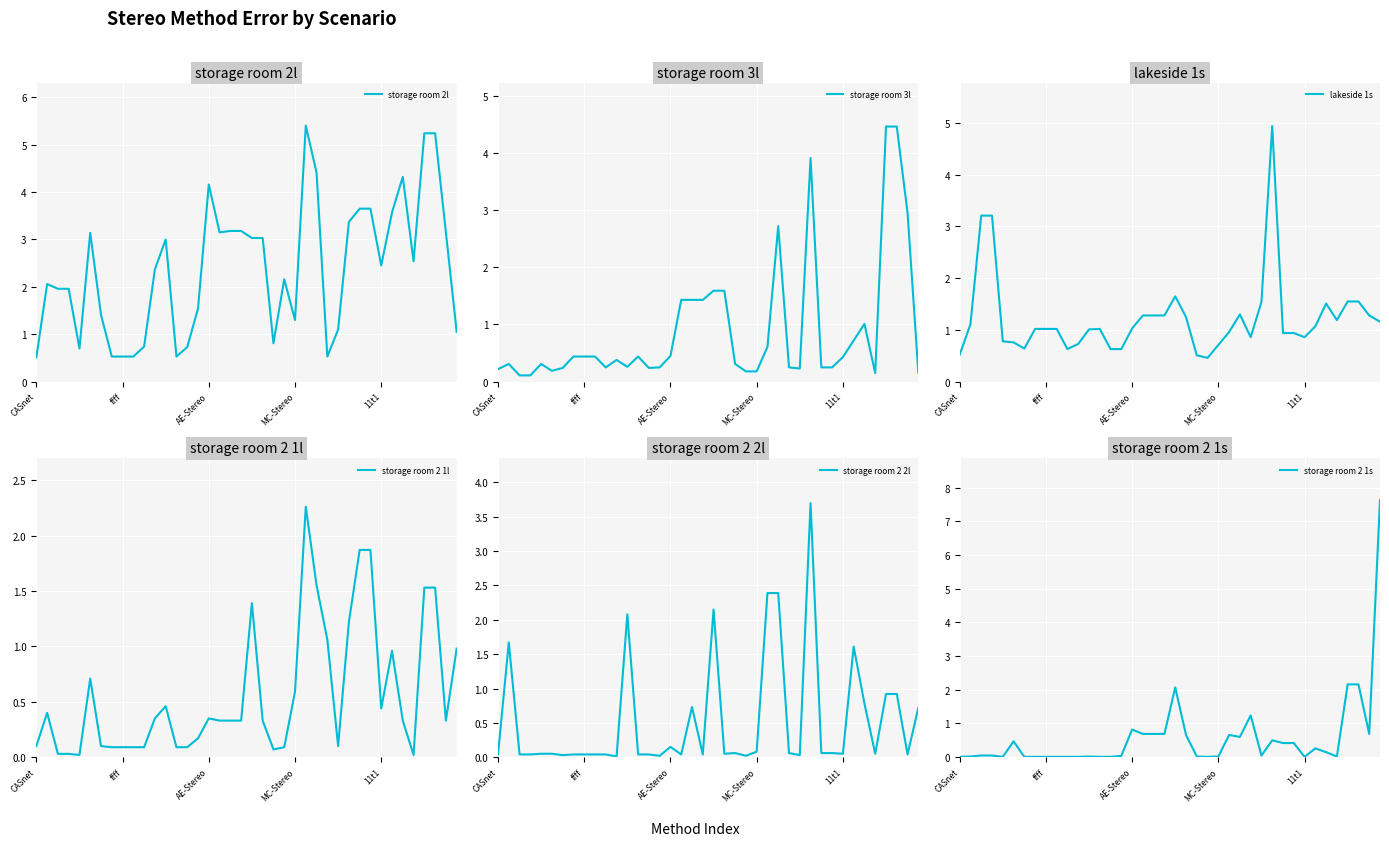

Where is storage room 2 1l nearest to the value 1?

39